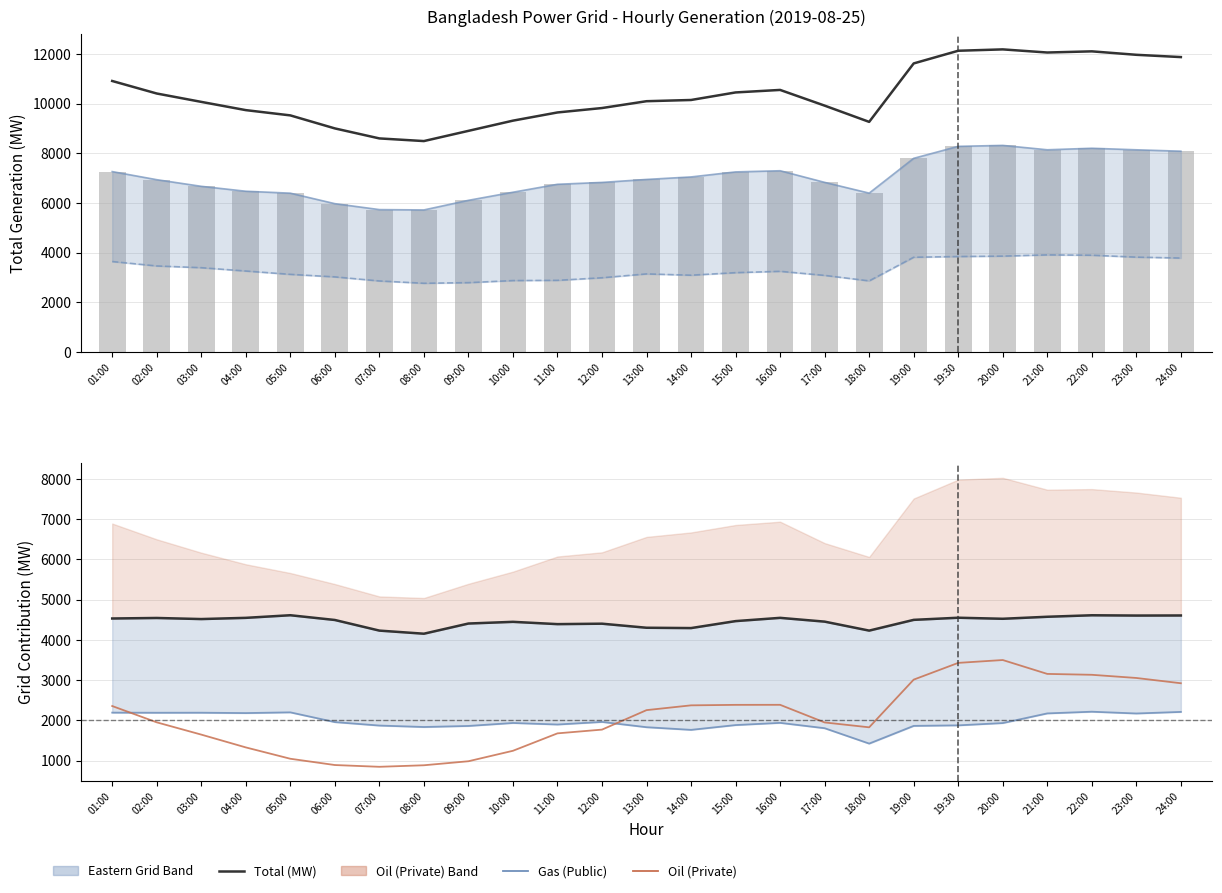

What is the value of the Gas (Public) bar at the 20th from the left?

4553